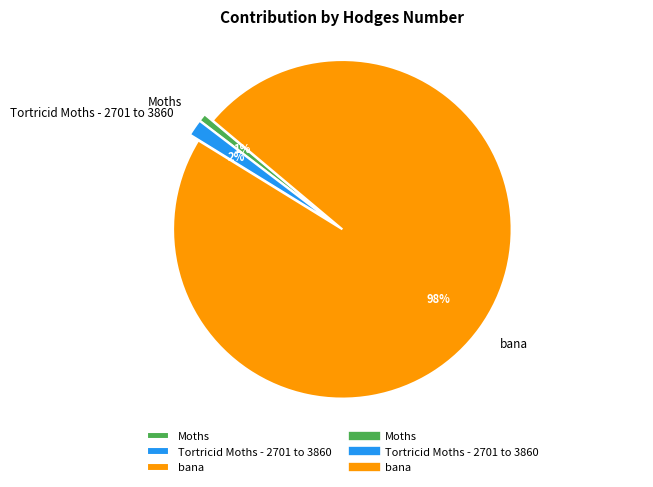

To the nearest percent, what is the difference between the Moths and Tortricid Moths - 2701 to 3860 slice percentages?

1%